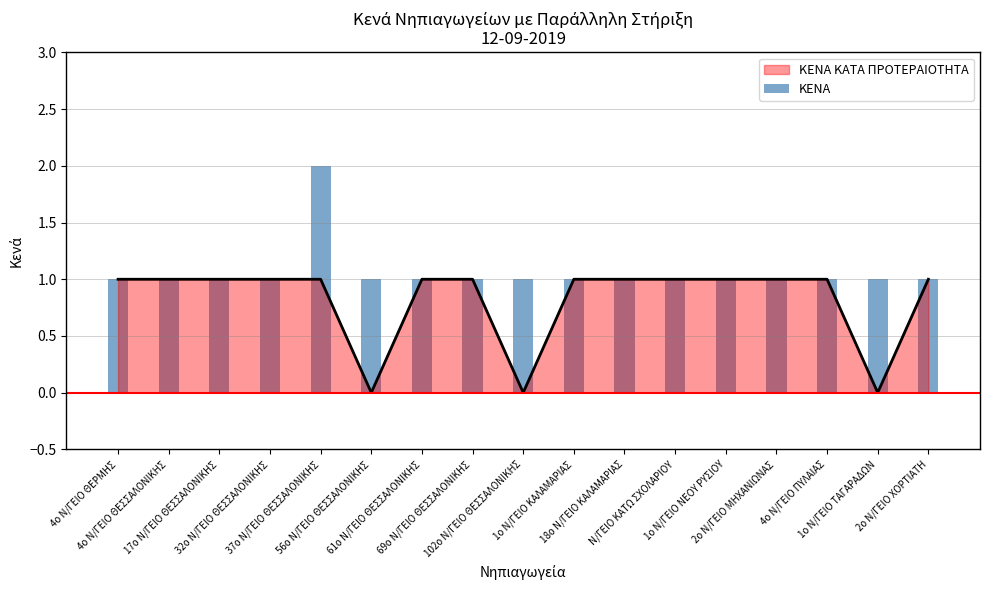

Rank the categories by value from highest to lowest.

37ο Ν/ΓΕΙΟ ΘΕΣΣΑΛΟΝΙΚΗΣ, 4ο Ν/ΓΕΙΟ ΘΕΡΜΗΣ, 4ο Ν/ΓΕΙΟ ΘΕΣΣΑΛΟΝΙΚΗΣ, 17ο Ν/ΓΕΙΟ ΘΕΣΣΑΛΟΝΙΚΗΣ, 32ο Ν/ΓΕΙΟ ΘΕΣΣΑΛΟΝΙΚΗΣ, 56ο Ν/ΓΕΙΟ ΘΕΣΣΑΛΟΝΙΚΗΣ, 61ο Ν/ΓΕΙΟ ΘΕΣΣΑΛΟΝΙΚΗΣ, 69ο Ν/ΓΕΙΟ ΘΕΣΣΑΛΟΝΙΚΗΣ, 102ο Ν/ΓΕΙΟ ΘΕΣΣΑΛΟΝΙΚΗΣ, 1ο Ν/ΓΕΙΟ ΚΑΛΑΜΑΡΙΑΣ, 18ο Ν/ΓΕΙΟ ΚΑΛΑΜΑΡΙΑΣ, Ν/ΓΕΙΟ ΚΑΤΩ ΣΧΟΛΑΡΙΟΥ, 1ο Ν/ΓΕΙΟ ΝΕΟΥ ΡΥΣΙΟΥ, 2ο Ν/ΓΕΙΟ ΜΗΧΑΝΙΩΝΑΣ, 4ο Ν/ΓΕΙΟ ΠΥΛΑΙΑΣ, 1ο Ν/ΓΕΙΟ ΤΑΓΑΡΑΔΩΝ, 2ο Ν/ΓΕΙΟ ΧΟΡΤΙΑΤΗ